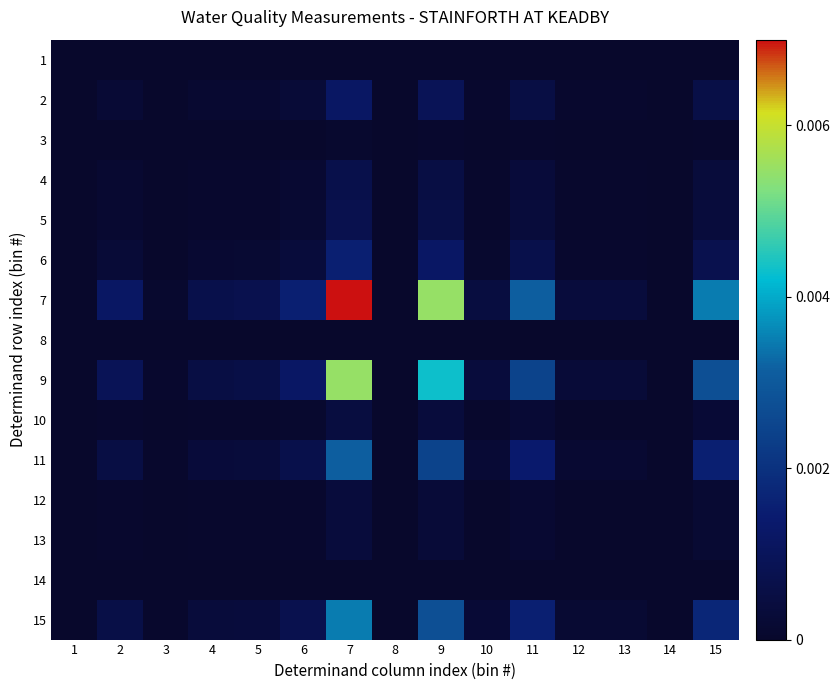

Which has a higher value, 9 or 2?

9